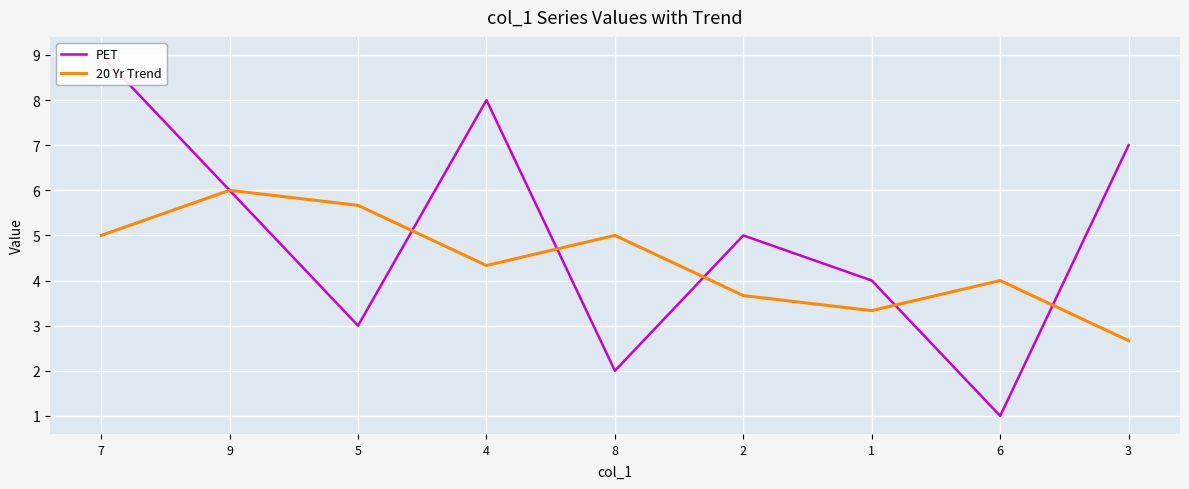

Which label corresponds to the smallest value in the chart?

6